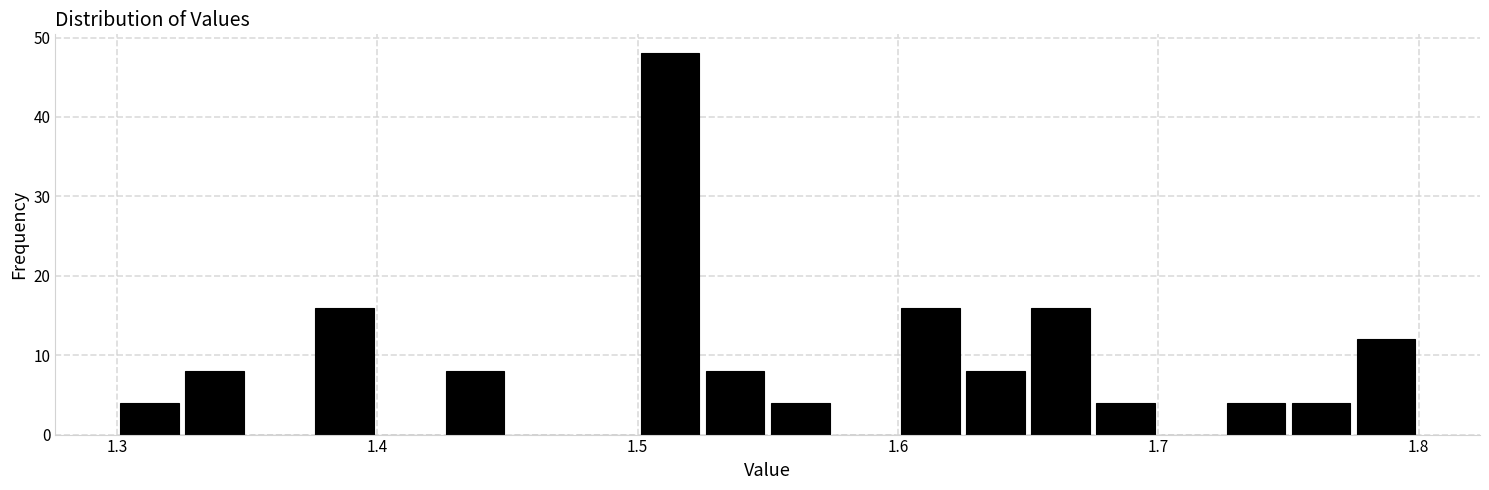

Around what value on the x-axis is the tallest bar? Give the approximate position of its centre, as read against the axis.

1.51